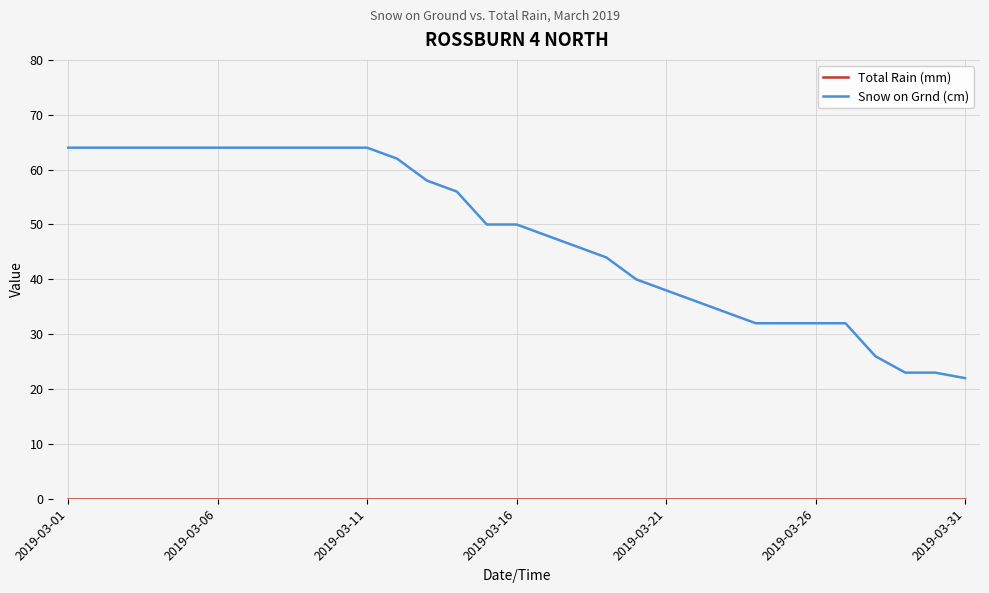

What is the maximum value for Snow on Grnd (cm)?

64